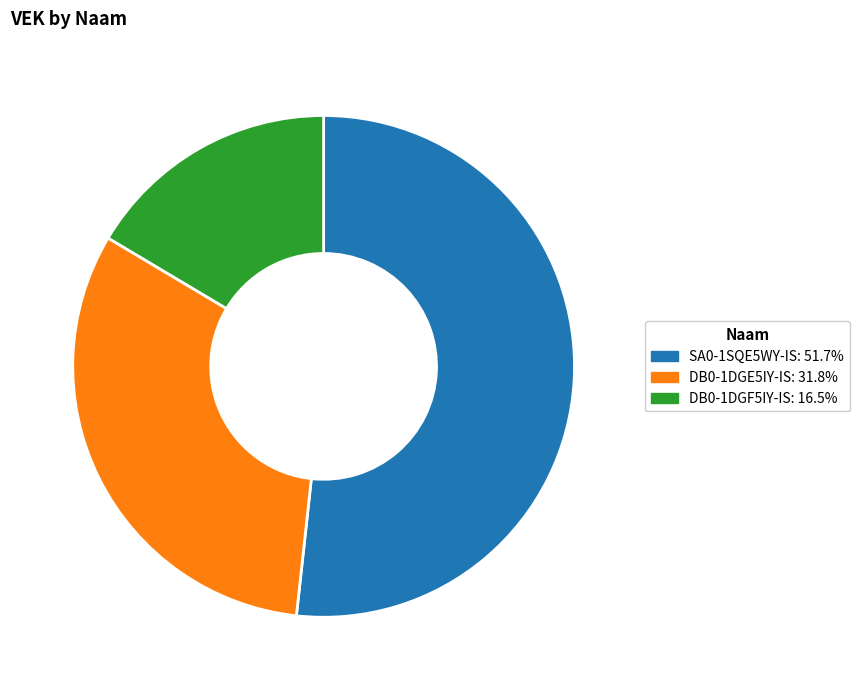

Which slice is the smallest?

DB0-1DGF5IY-IS